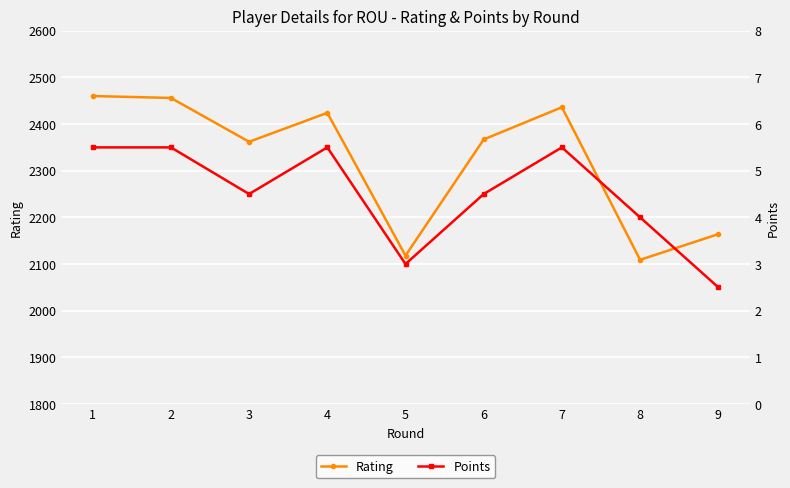

Reading left to right, extract all data points from this chart.

Rating: 2460.0	2456.0	2362.0	2424.0	2118.0	2367.0	2436.0	2109.0	2164.0
Points: 5.5	5.5	4.5	5.5	3.0	4.5	5.5	4.0	2.5